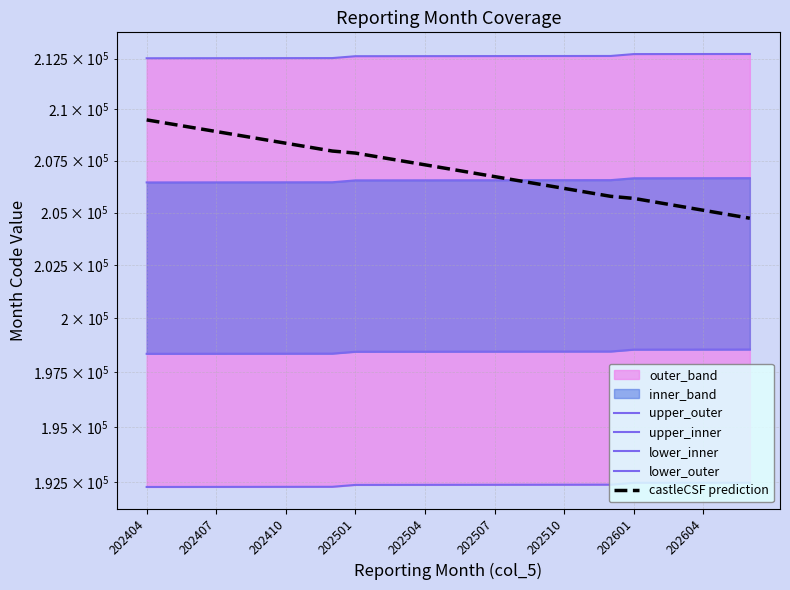

True or false: castleCSF prediction and lower_outer cross at least once.

False